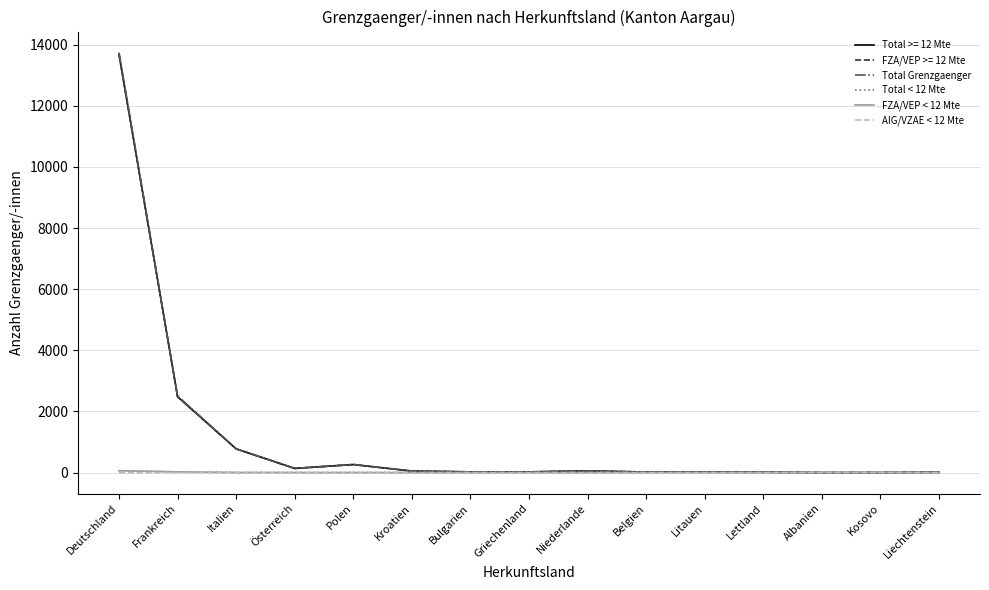

What position from the right is Liechtenstein?

1